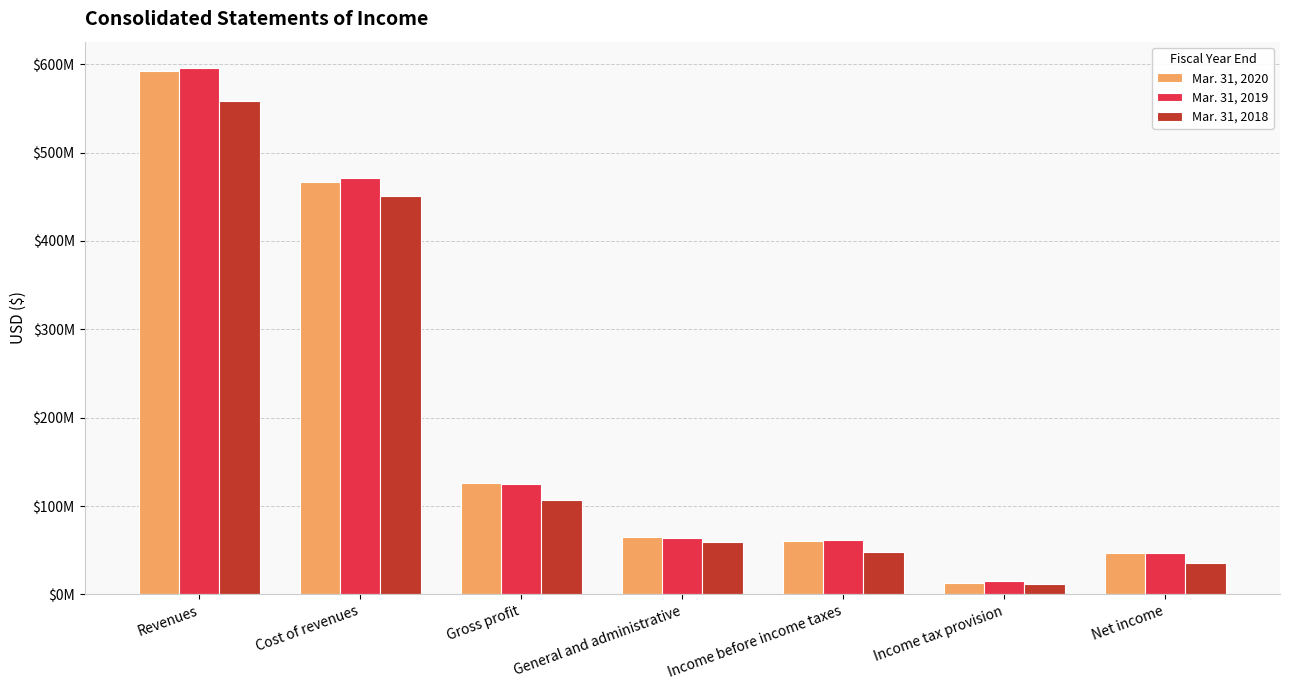

The value of Mar. 31, 2018 at Income tax provision is 12208000. True or false?

True